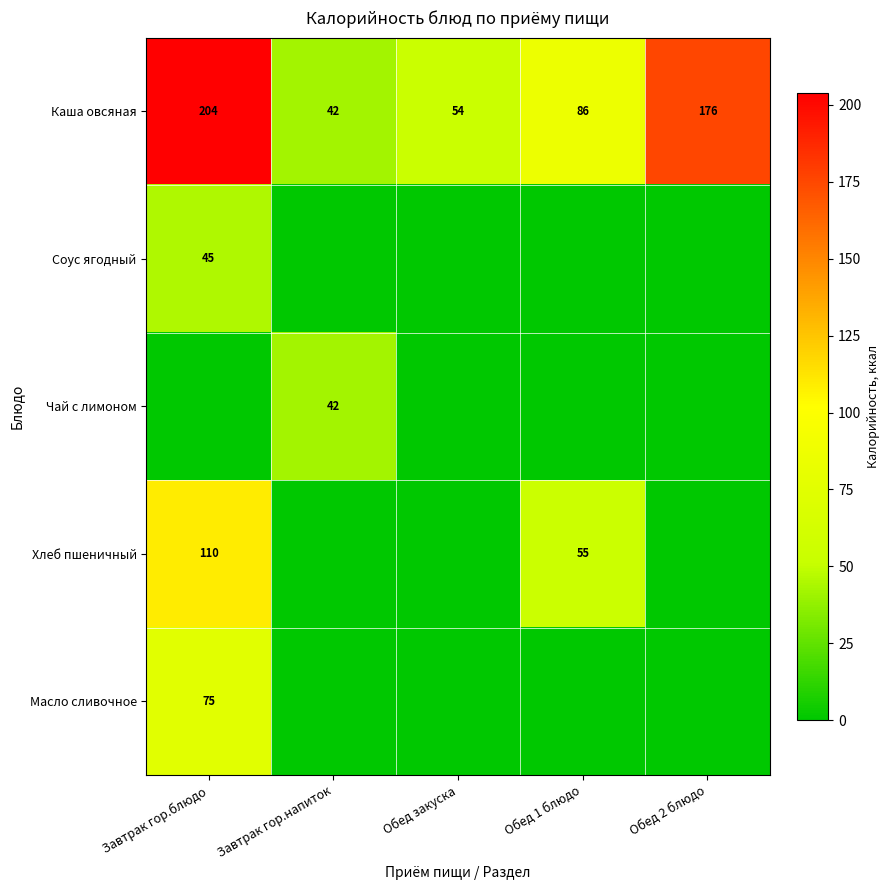

Is the value of Каша овсяная at Обед закуска greater than the value of Чай с лимоном at Завтрак гор.напиток?

Yes